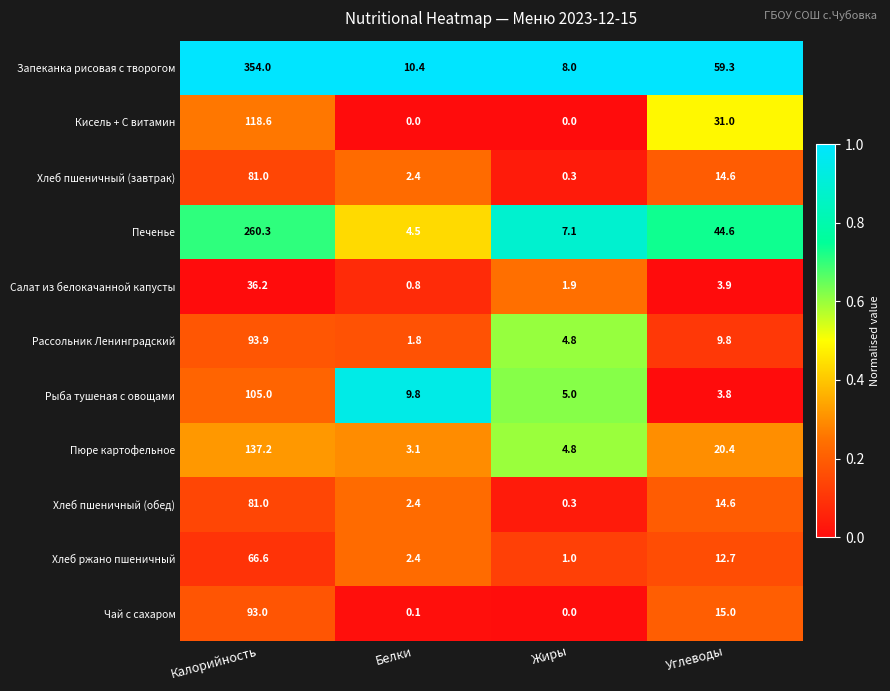

Is it true that Кисель + С витамин equals 13.2 at Углеводы?

False